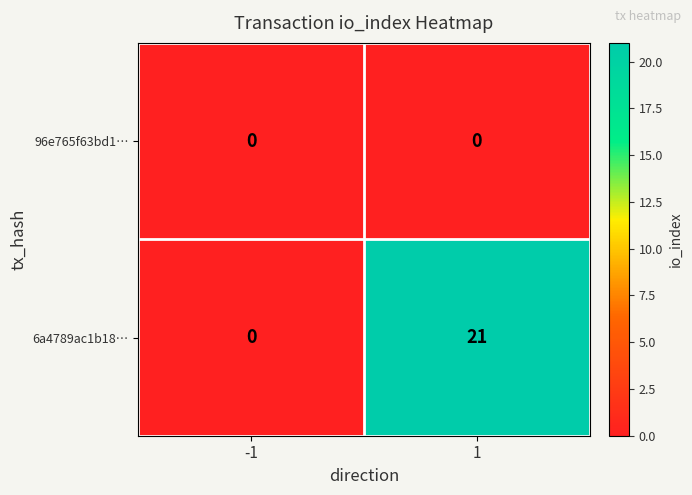

What is the difference between the 6a4789ac1b18… values at 1 and -1?

21